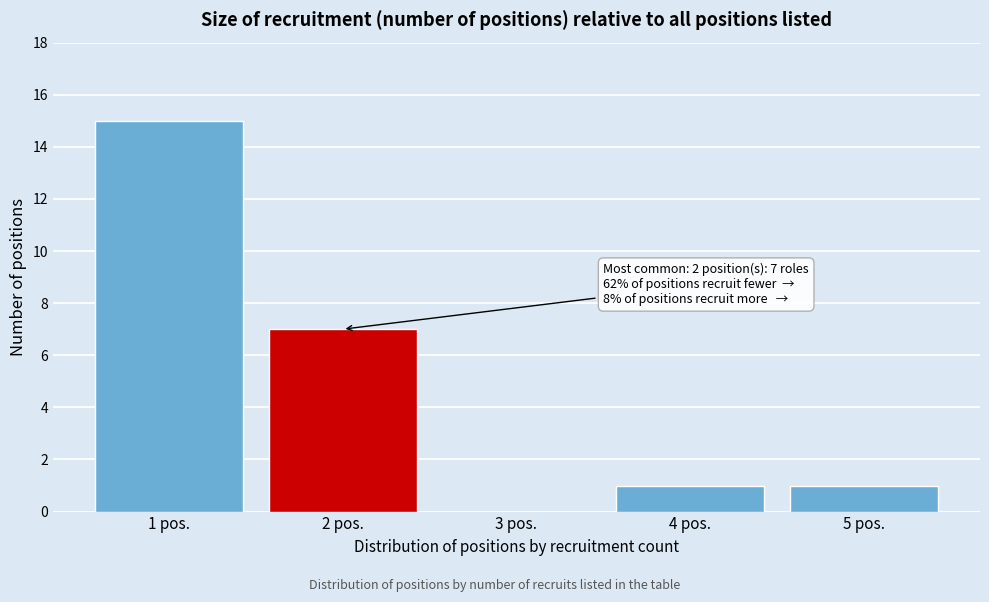

Reading left to right, what are all the values shown in this chart?

1 pos.=15	2 pos.=7	3 pos.=0	4 pos.=1	5 pos.=1